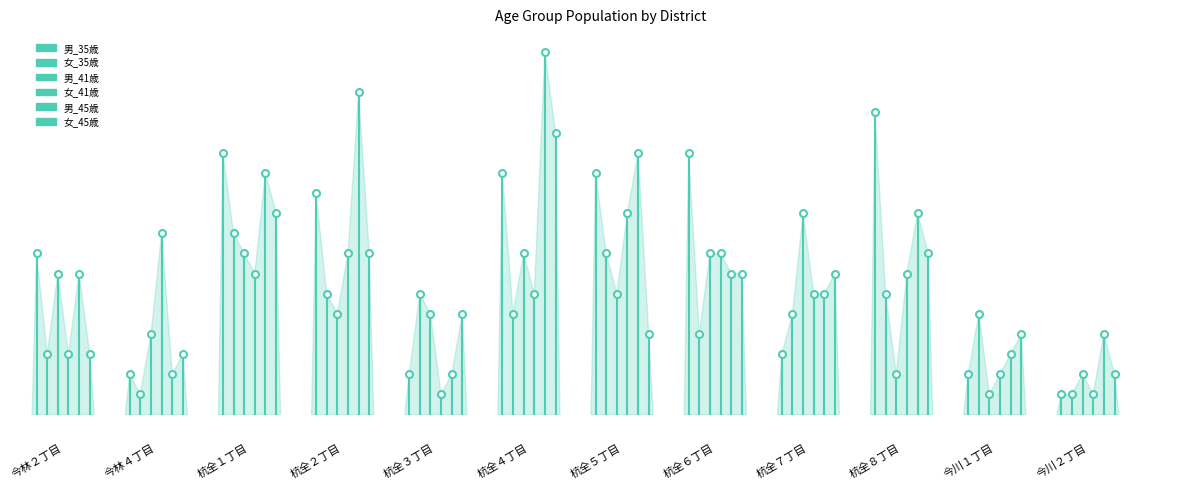

Which series has the largest total across all categories?

男_45歳